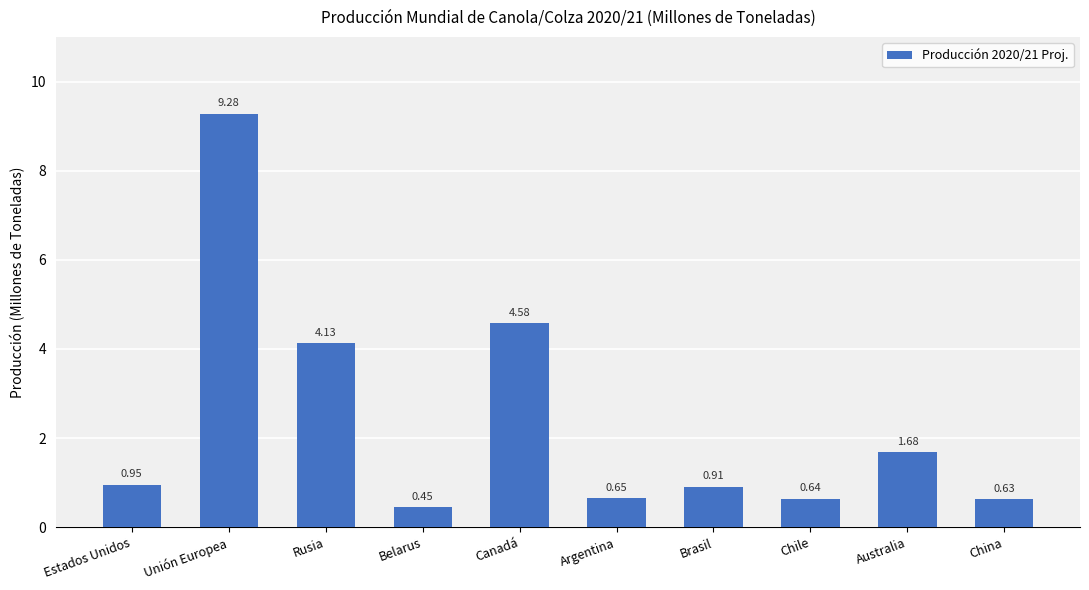

Does the chart contain any negative values?

No